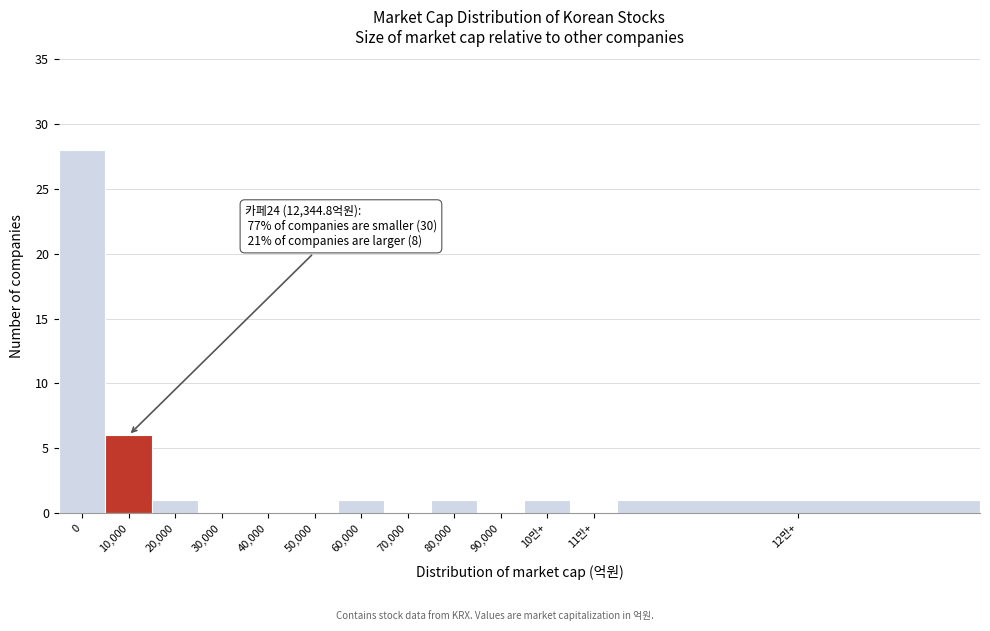

Reading left to right, extract all data points from this chart.

0=28	10,000=6	20,000=1	30,000=0	40,000=0	50,000=0	60,000=1	70,000=0	80,000=1	90,000=0	10만+=1	11만+=0	12만+=1